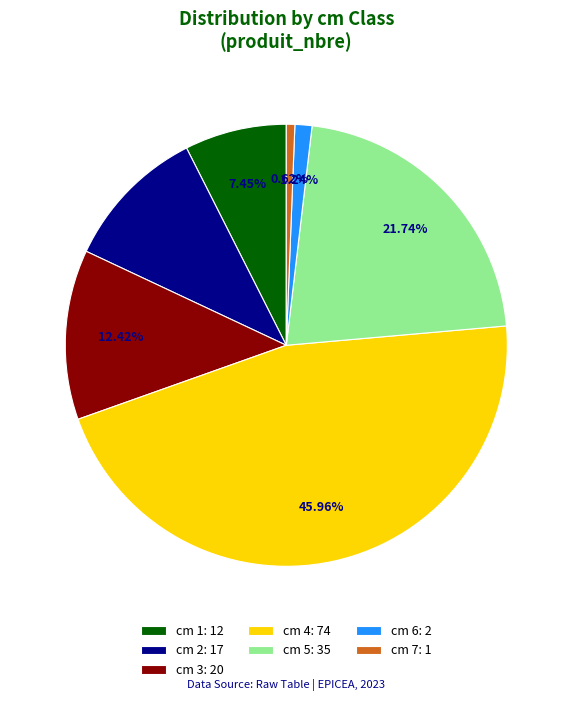

To the nearest percent, what is the average slice percentage?

14%